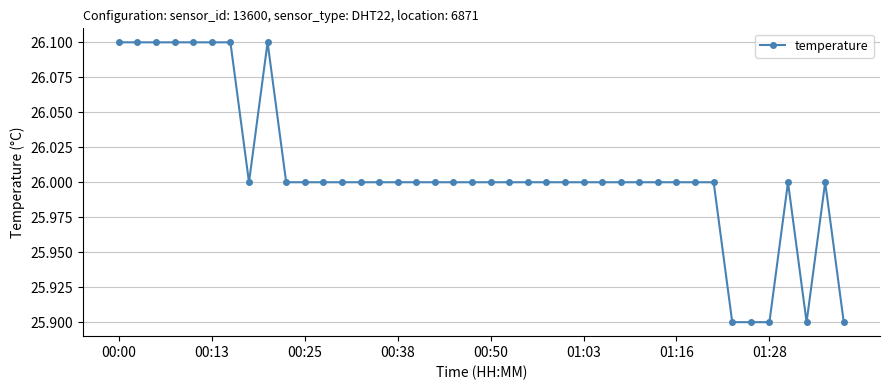

What is the minimum value shown in the chart?

25.9